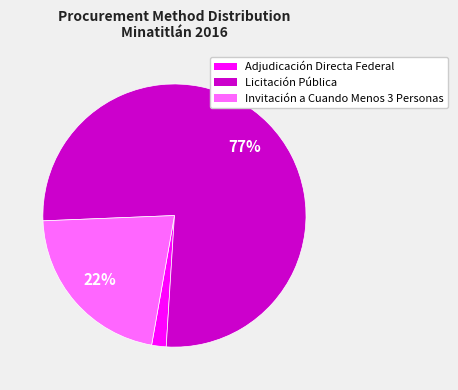

To the nearest percent, what is the average slice percentage?

33%